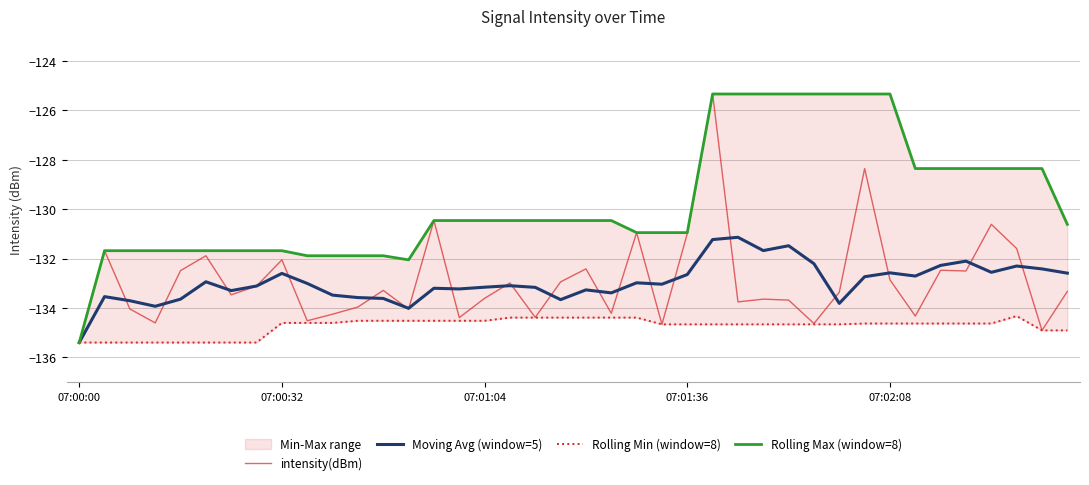

Which category has the lowest value in the Rolling Max (window=8) series?

07:00:00